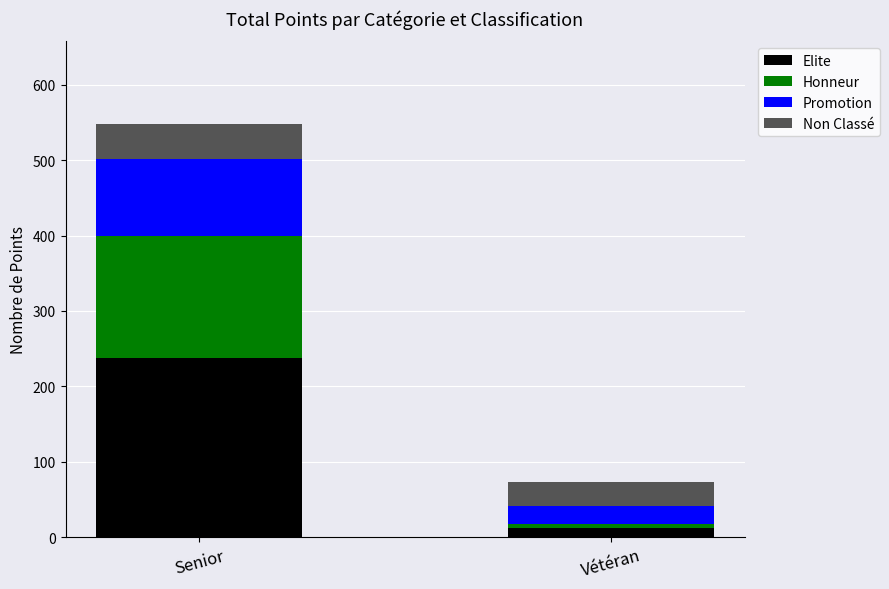

At which label does Elite reach its minimum?

Vétéran